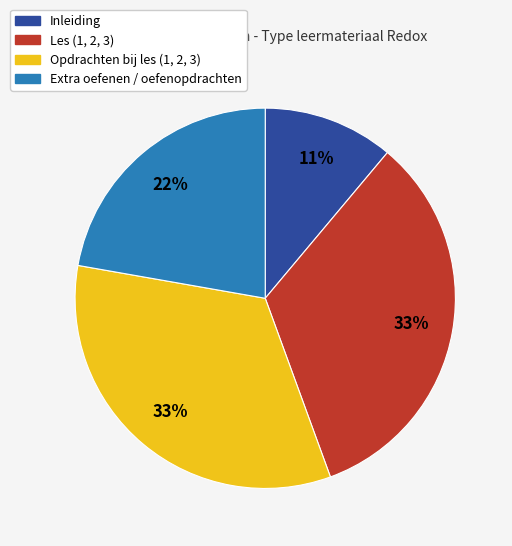

Is there a majority slice in this chart?

No